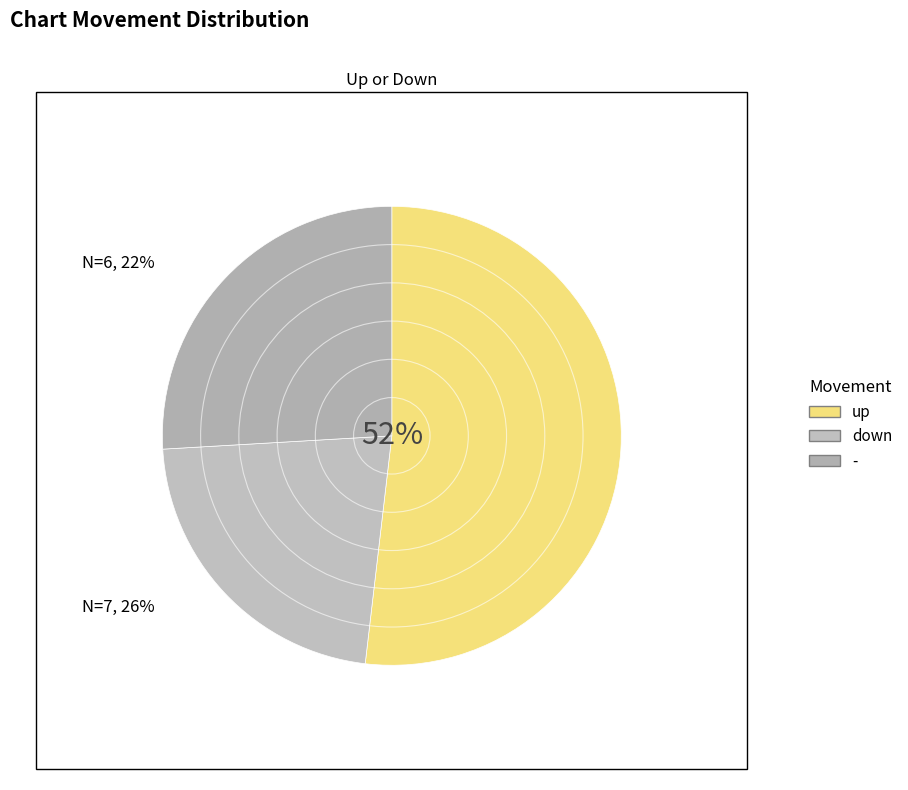

To the nearest percent, what percentage of the pie is down?

22%